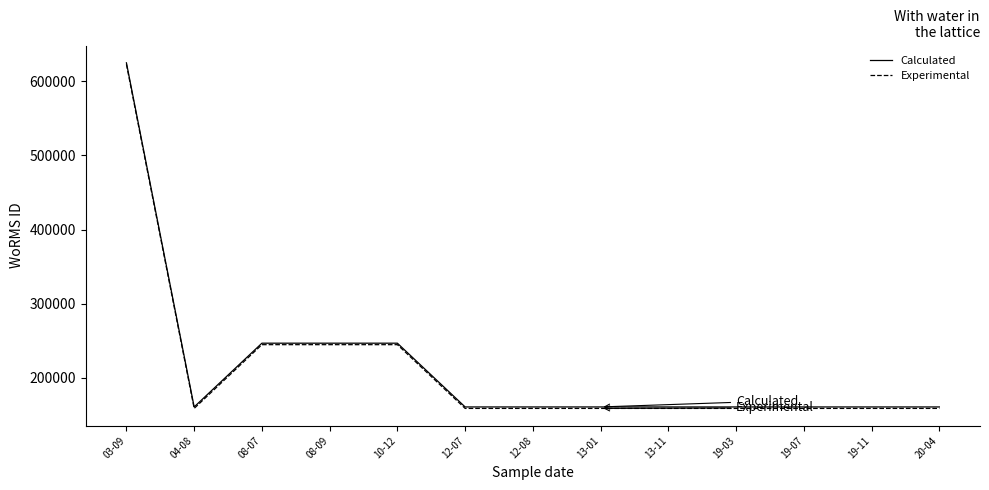

At which category does the chart reach its peak across all series?

03-09